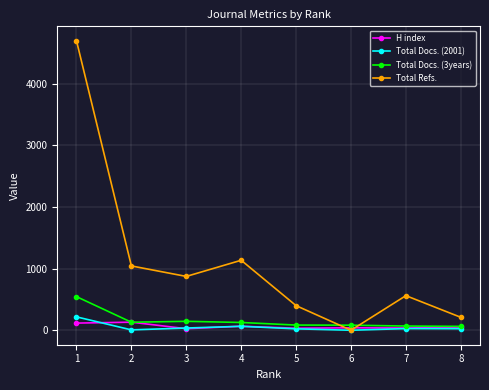

What is the maximum value shown in the chart?

4694